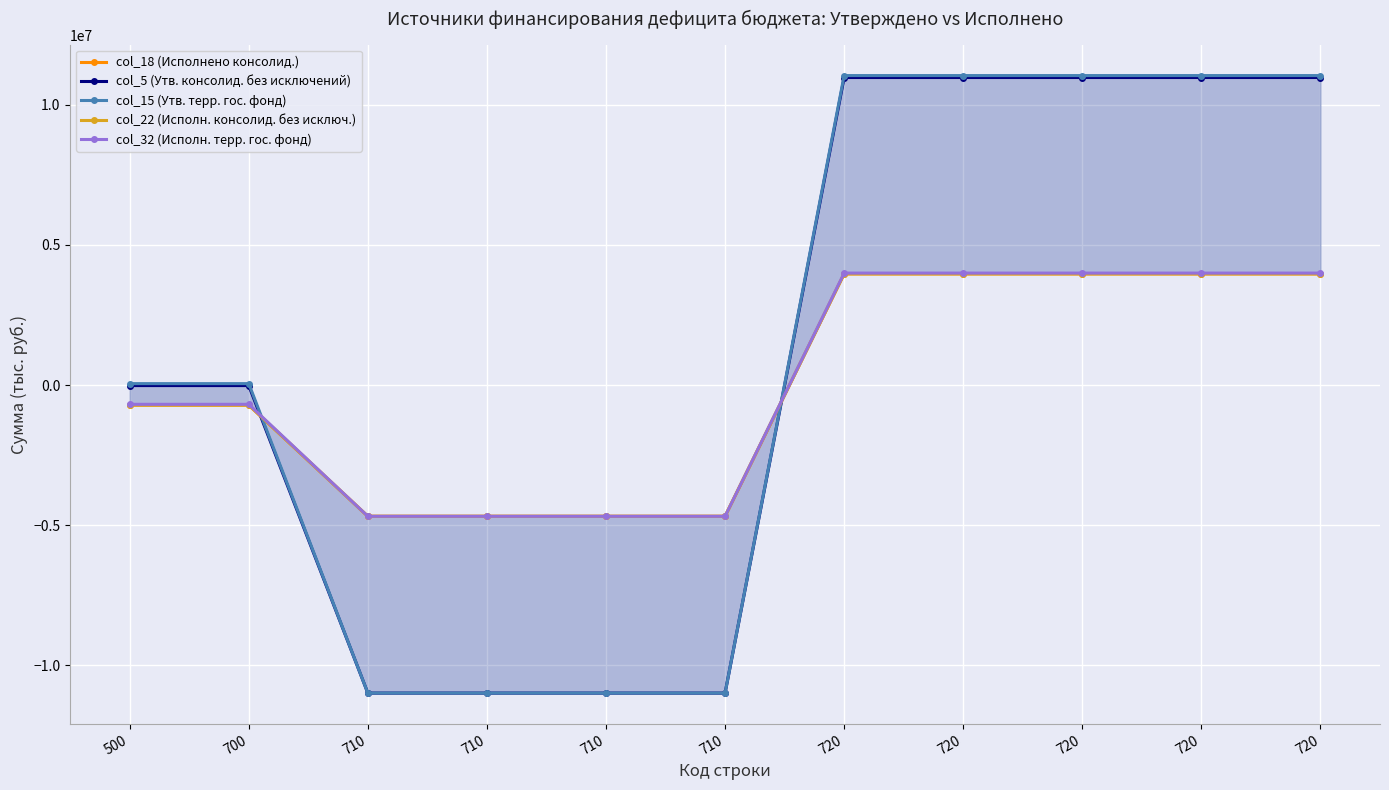

How many positive values does the col_32 (Исполн. терр. гос. фонд) series have?

5